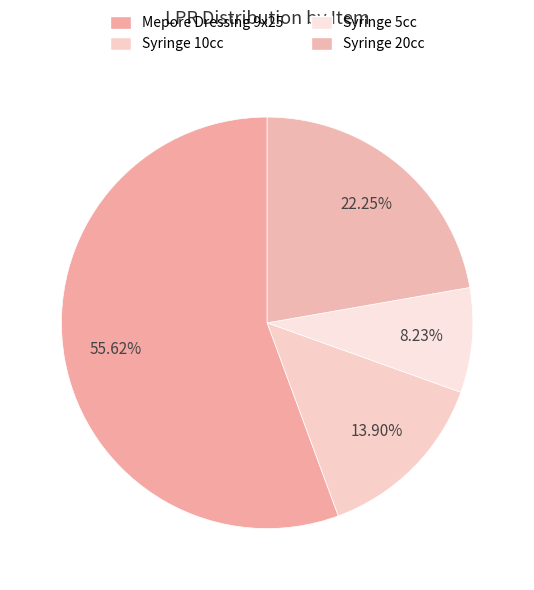

Do Syringe 10cc and Syringe 20cc together represent more than half of the pie?

No